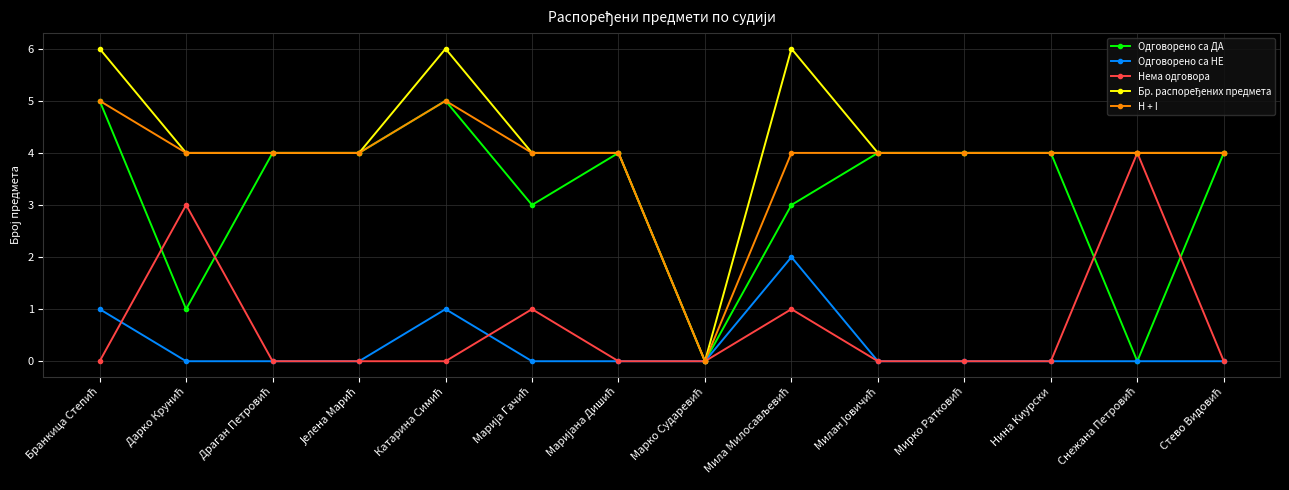

What is the difference between the second highest and second lowest values in the H + I series?

1